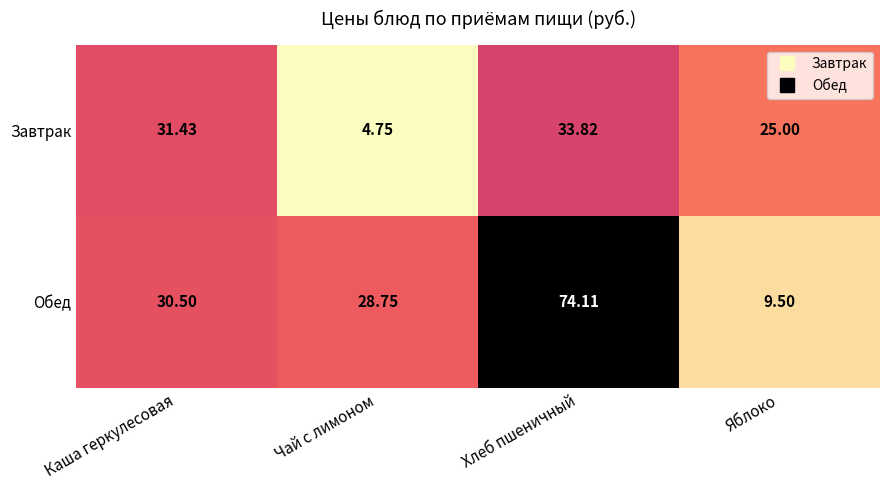

Which series changed the most between Каша геркулесовая and Хлеб пшеничный?

Обед